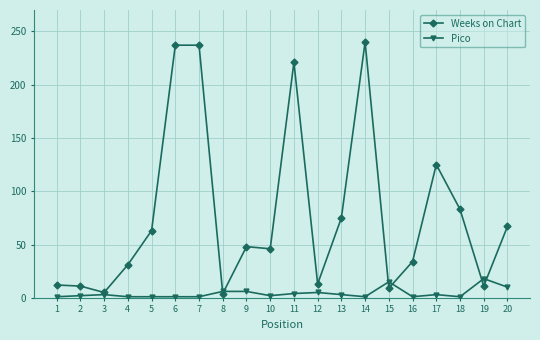

What are all the series names shown in the legend?

Weeks on Chart, Pico